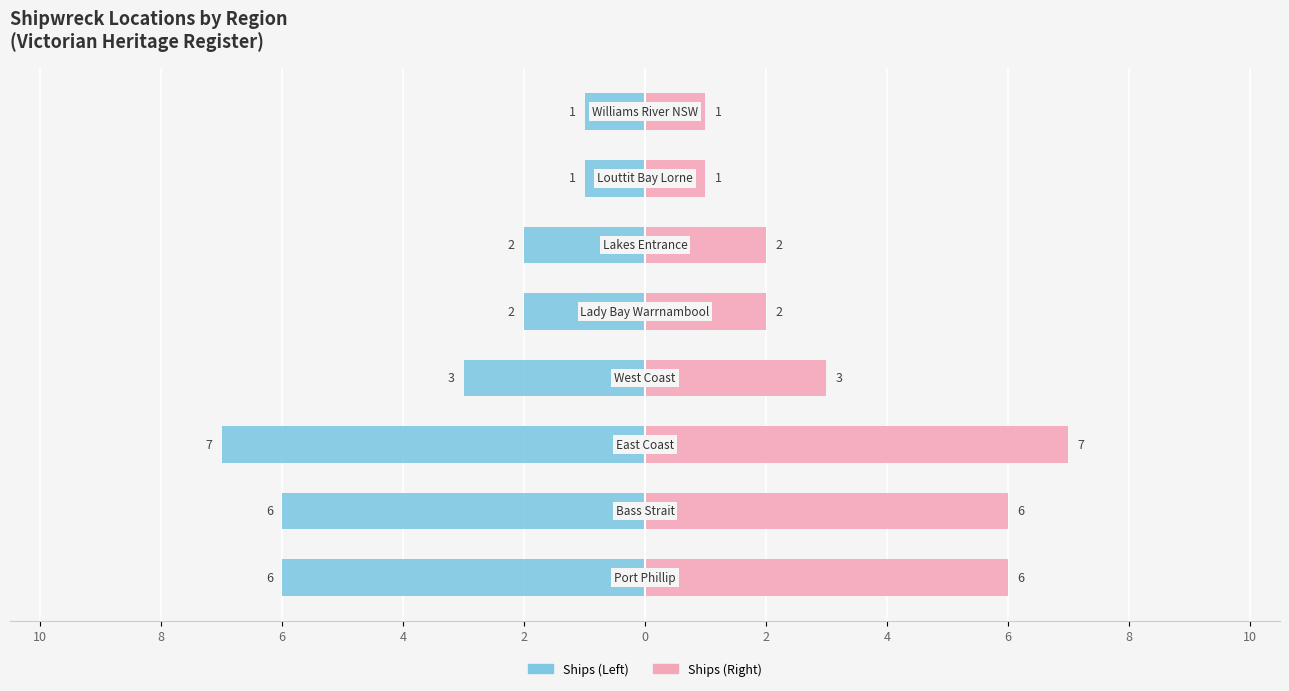

Does the chart contain stacked bars?

No